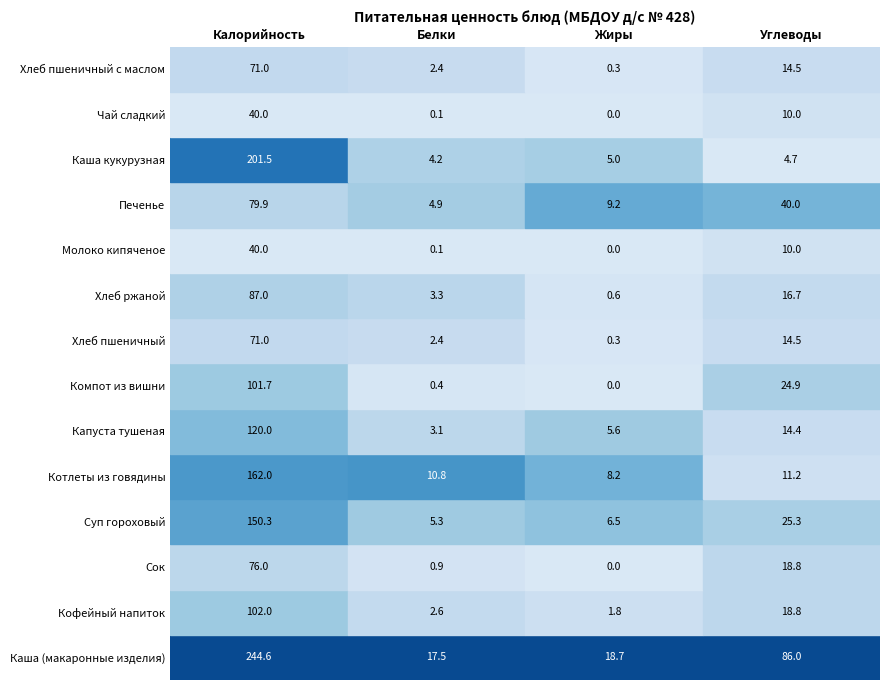

The value of Чай сладкий at 3 is 6.7. True or false?

False